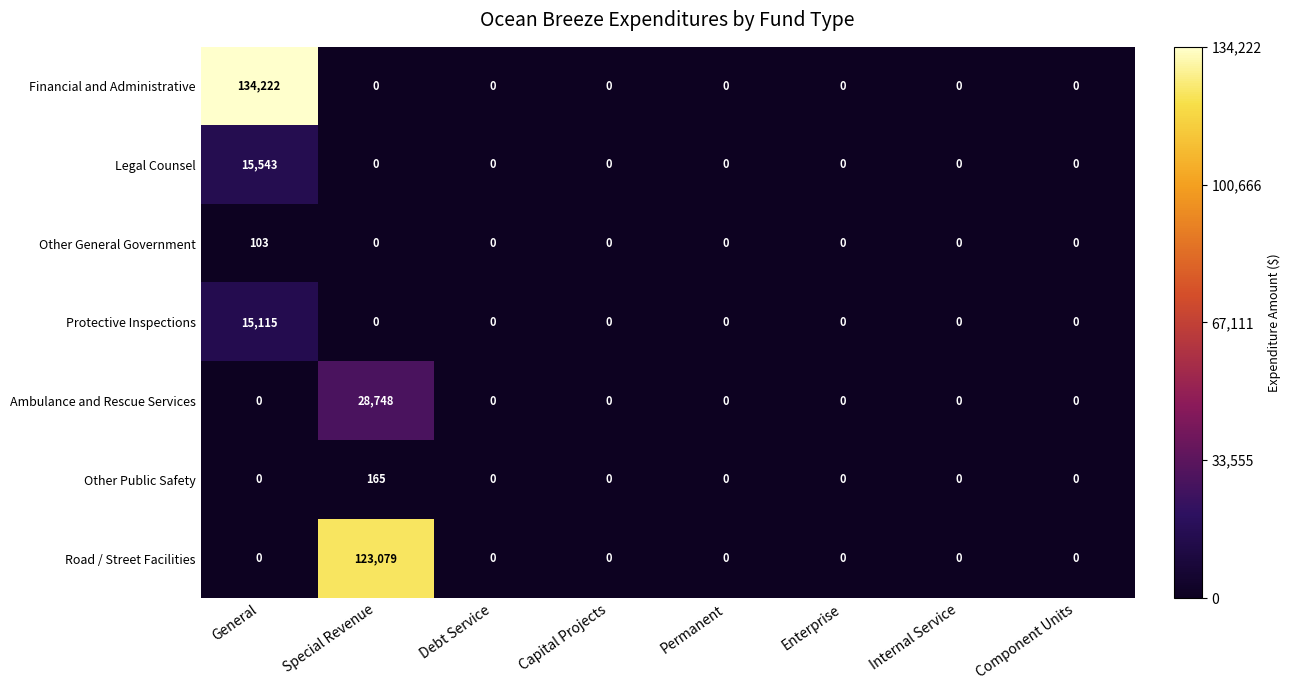

Is it true that Ambulance and Rescue Services equals 15824 at Internal Service?

False